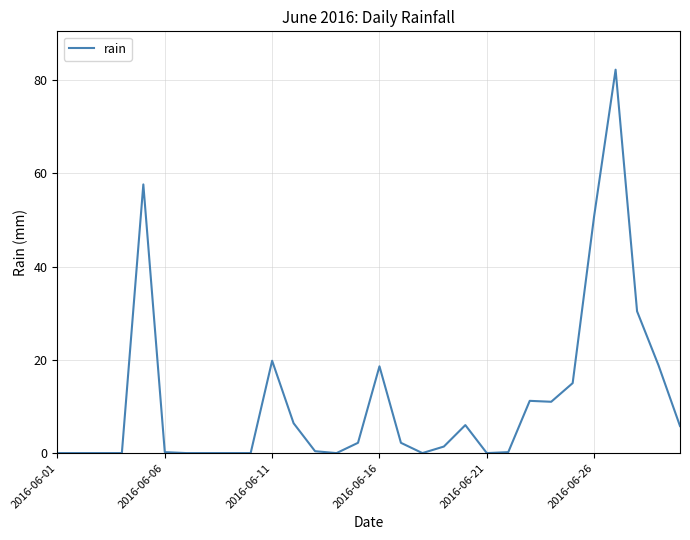

What is the maximum value shown in the chart?

82.2